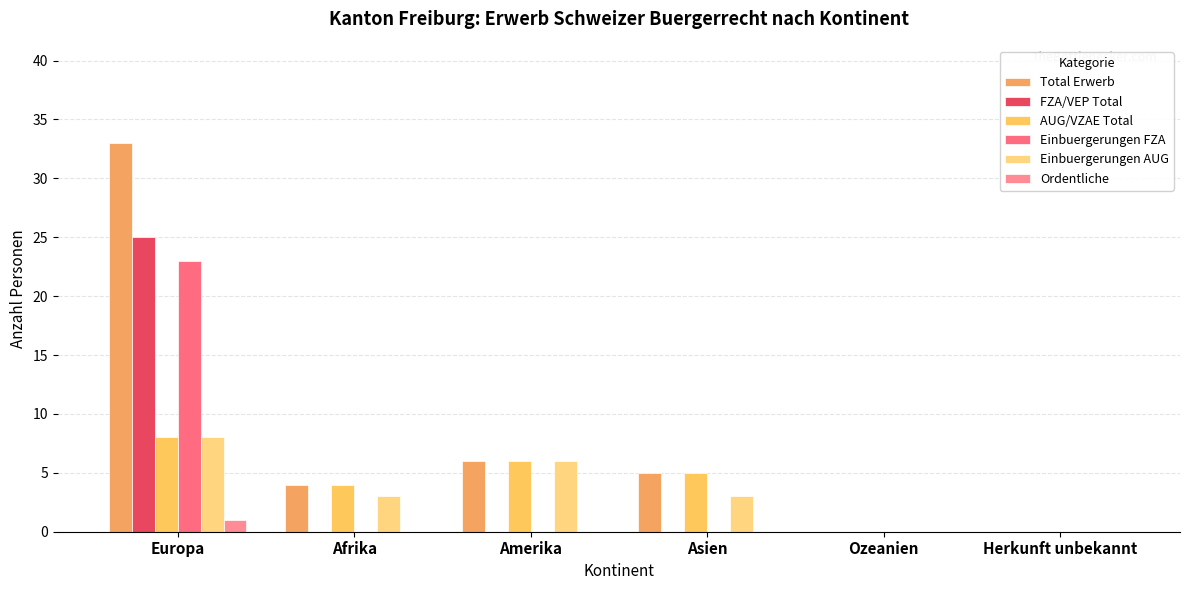

Count the number of data series in this chart.

6